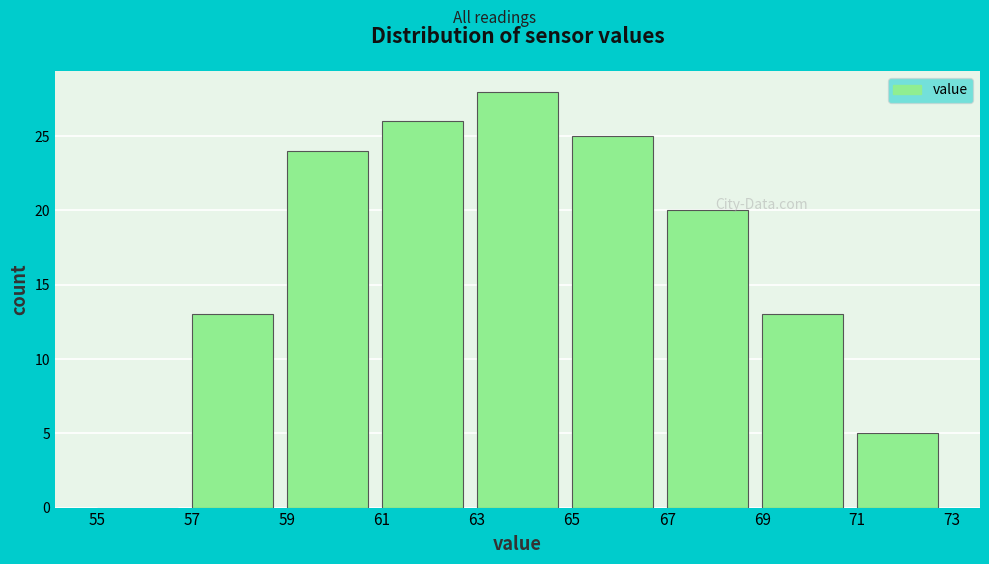

How tall is the bar that spans 63 to 65 on the x-axis? The values are not printed on the chart, so give them approximately, as read against the axis.

28